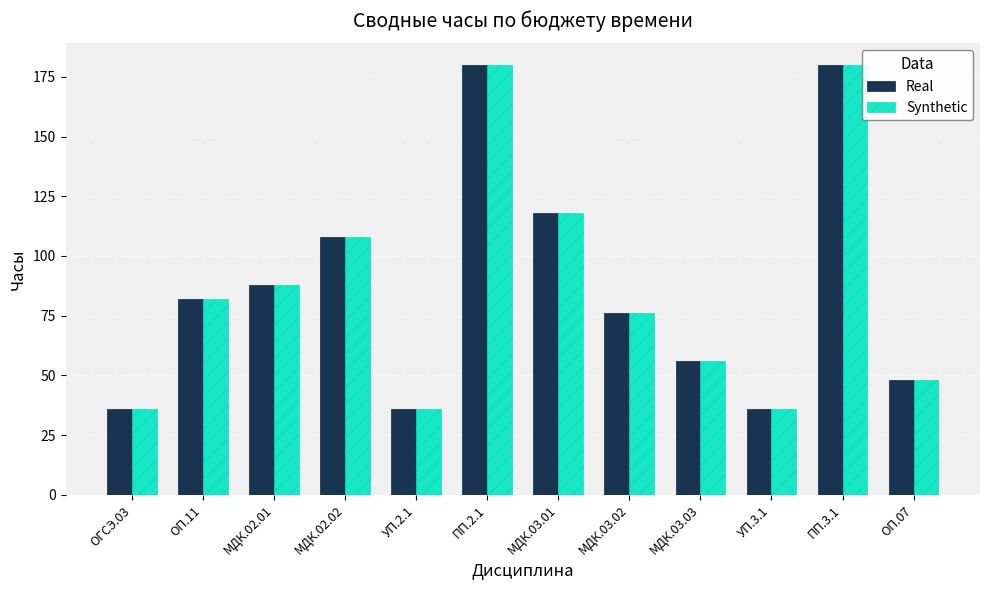

The Real series shows 22 at УП.3.1. True or false?

False